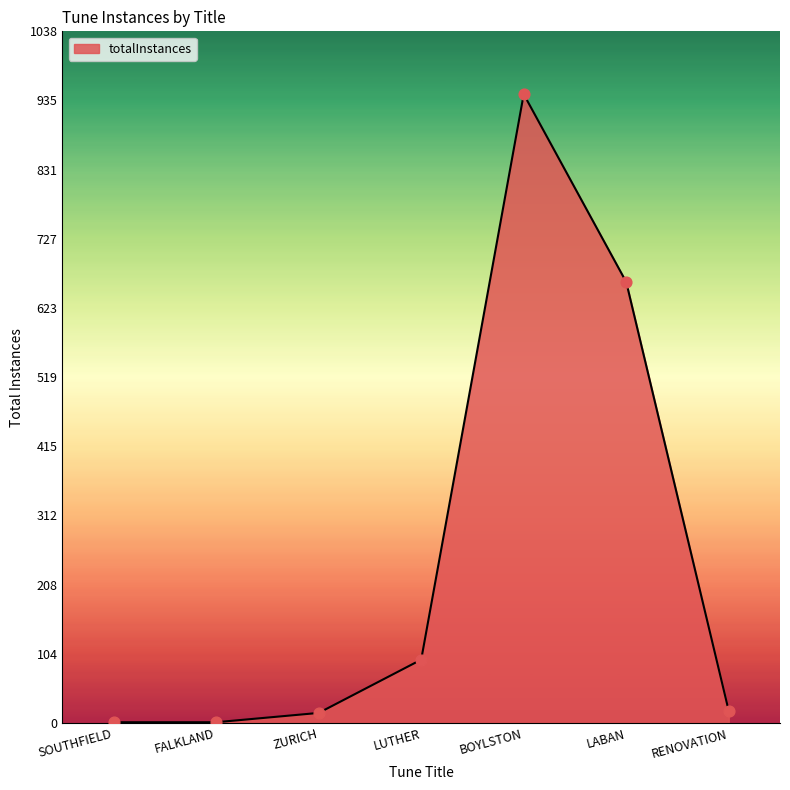

Which has a higher value, LABAN or FALKLAND?

LABAN